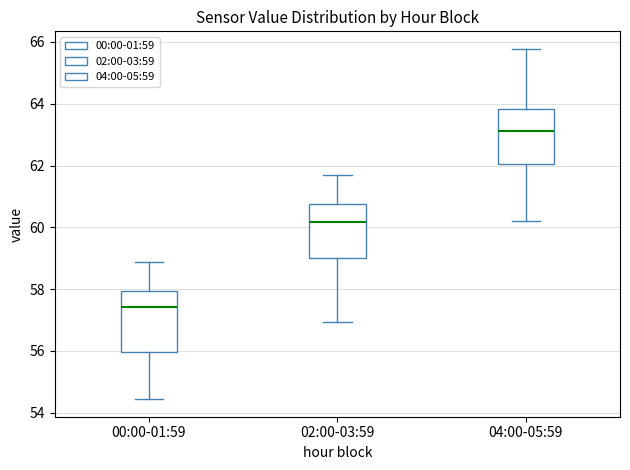

Reading left to right, transcribe this box plot: for each box, give where its median line is, the range the box spans, and where its two whiskers end, as read against the y-axis. The values are not printed on the chart, so give them approximately, as read against the axis.

00:00-01:59: median 57.4, box 56.0 to 58.0, whiskers 54.4 to 58.8
02:00-03:59: median 60.2, box 59.0 to 60.8, whiskers 57.0 to 61.6
04:00-05:59: median 63.2, box 62.0 to 63.8, whiskers 60.2 to 65.8